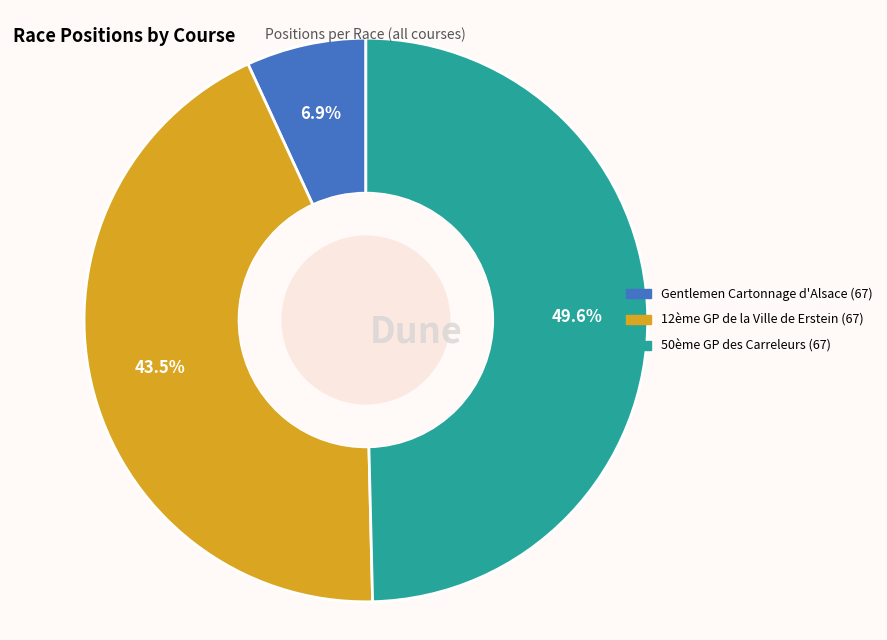

Which has a higher value, 12ème GP de la Ville de Erstein (67) or Gentlemen Cartonnage d'Alsace (67)?

12ème GP de la Ville de Erstein (67)